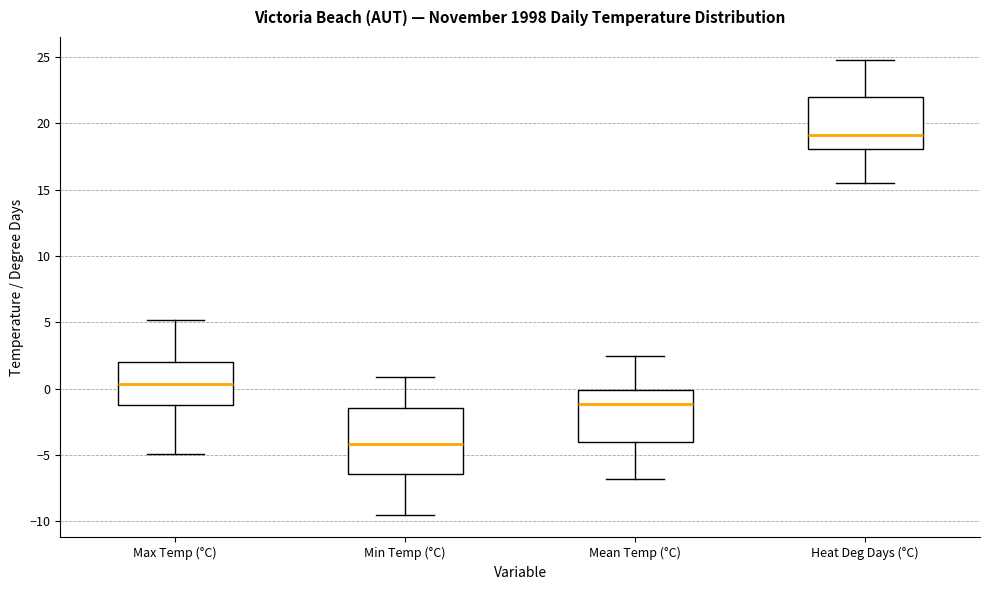

Reading left to right, transcribe this box plot: for each box, give where its median line is, the range the box spans, and where its two whiskers end, as read against the y-axis. The values are not printed on the chart, so give them approximately, as read against the axis.

Max Temp (°C): median 0.5, box -1.0 to 2.0, whiskers -5.0 to 5.0
Min Temp (°C): median -4.0, box -6.5 to -1.5, whiskers -9.5 to 1.0
Mean Temp (°C): median -1.0, box -4.0 to 0.0, whiskers -7.0 to 2.5
Heat Deg Days (°C): median 19.0, box 18.0 to 22.0, whiskers 15.5 to 25.0